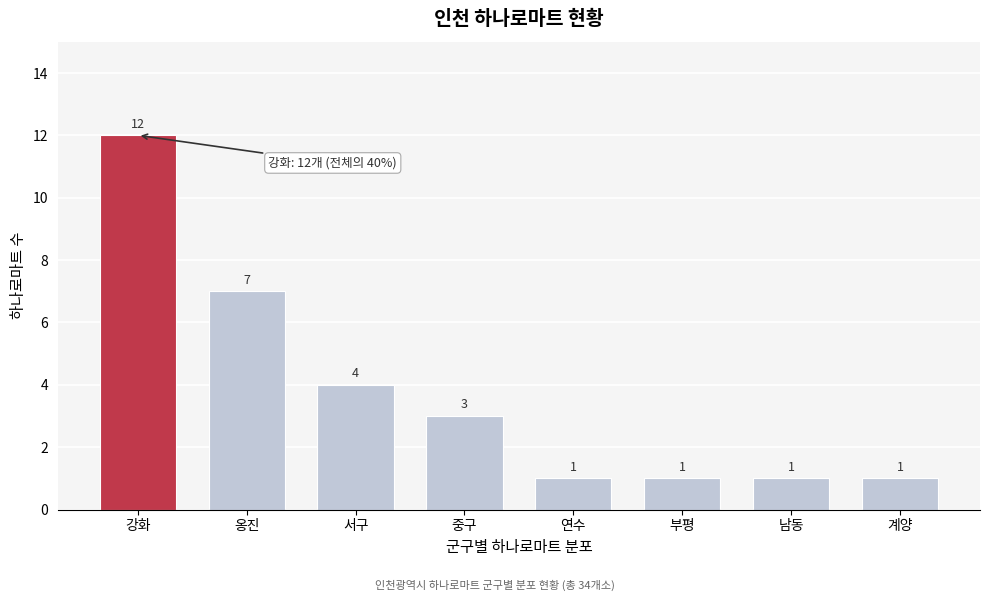

Reading right to left, extract all data points from this chart.

1	1	1	1	3	4	7	12